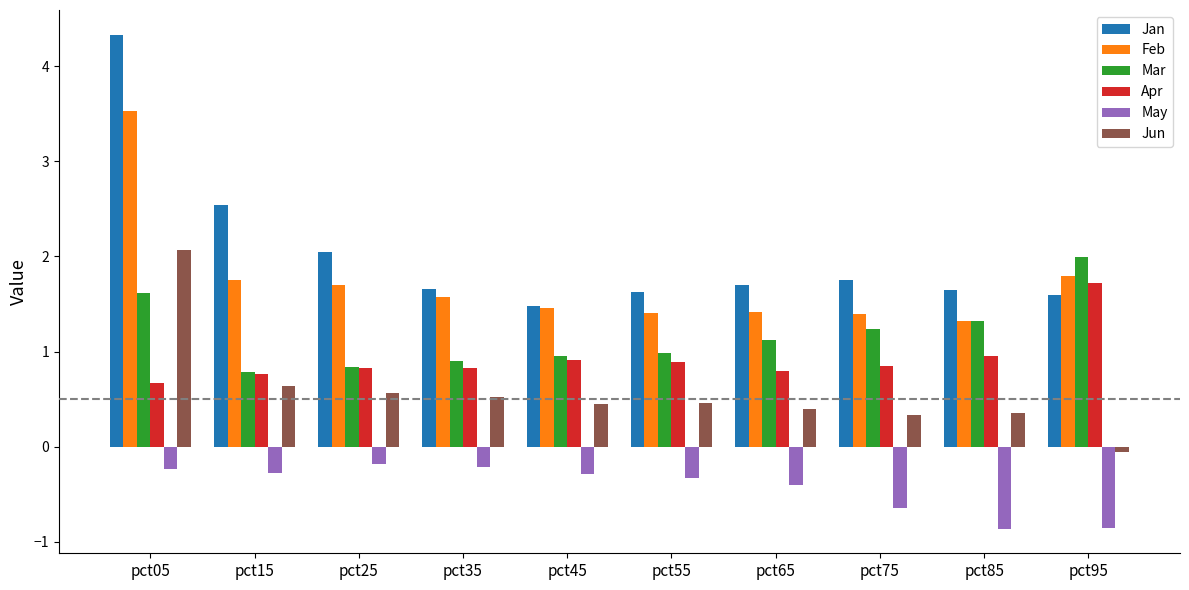

What is the spread (max minus min) of values at pct45?

1.8